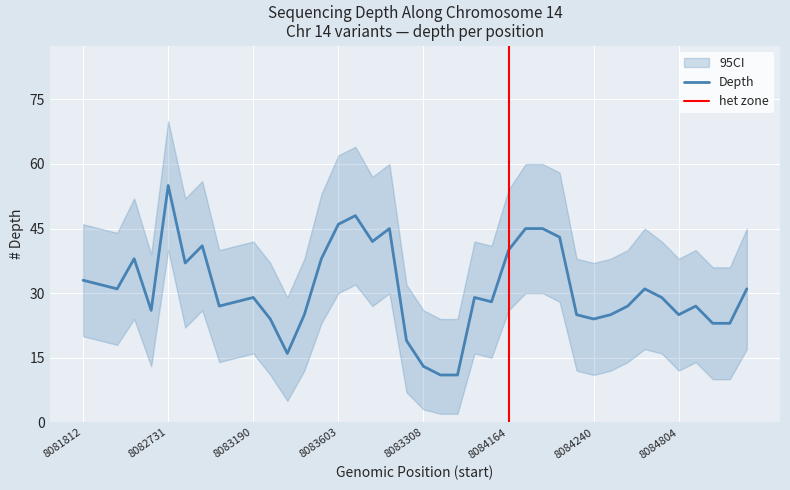

True or false: ci_low and ci_high cross at least once.

False